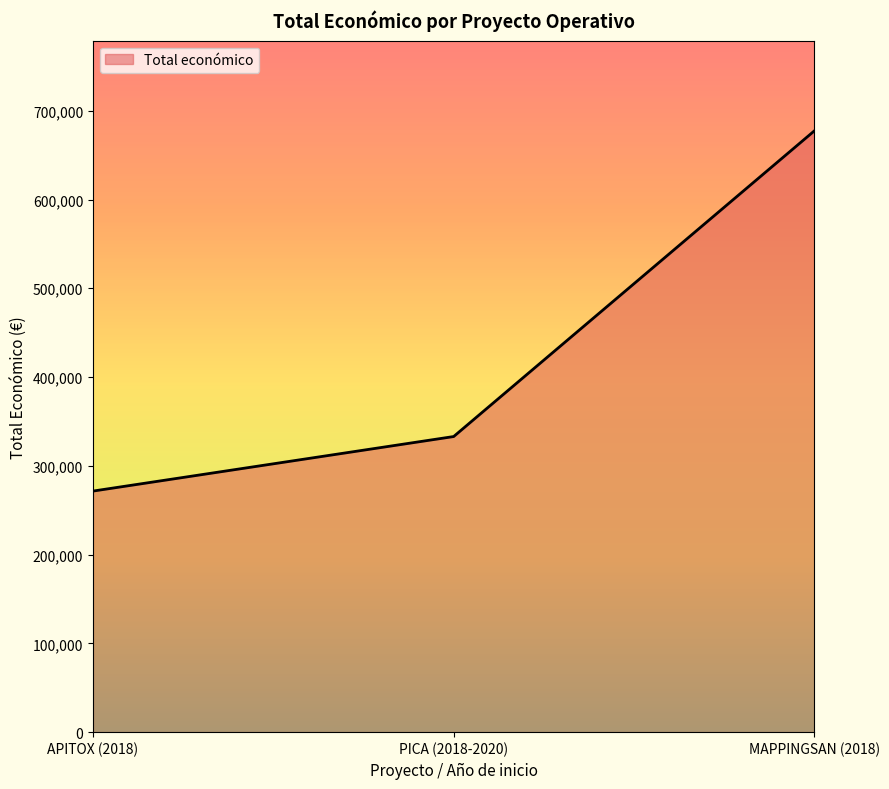

What position from the left is APITOX (2018)?

1